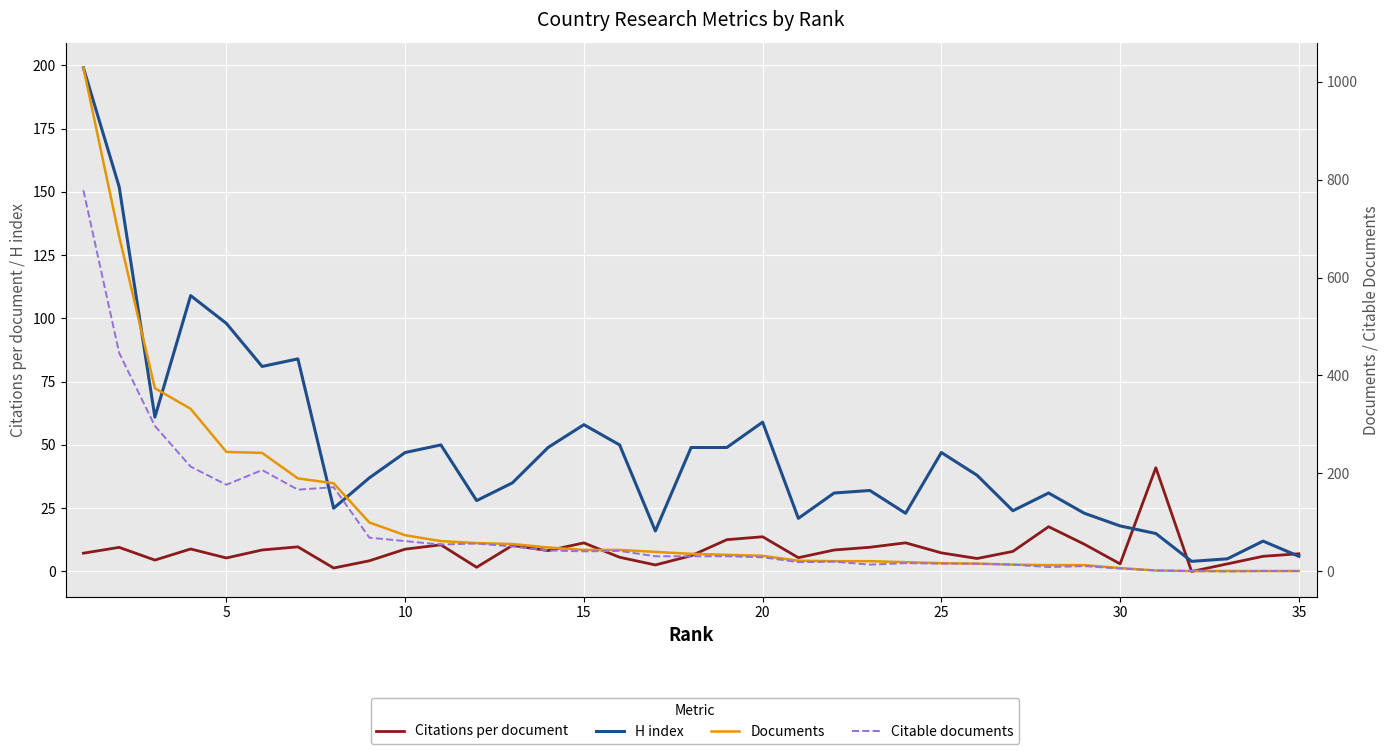

True or false: Documents and Citable documents cross at least once.

False